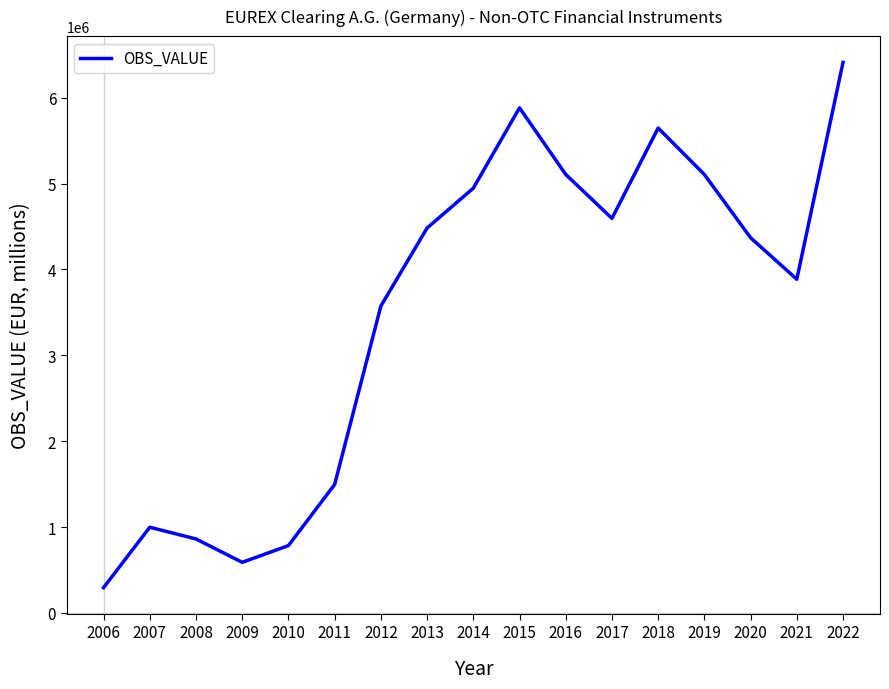

The chart shows a value of 6063251 at 2012. True or false?

False